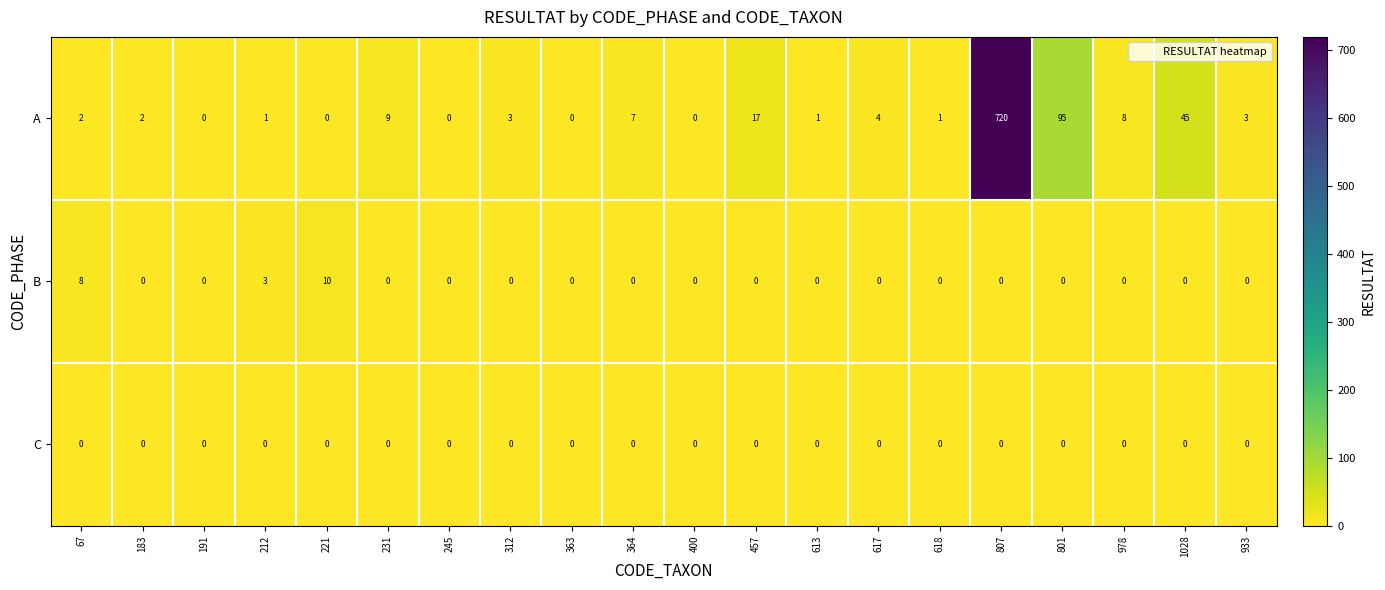

How many values in A are above zero?

15